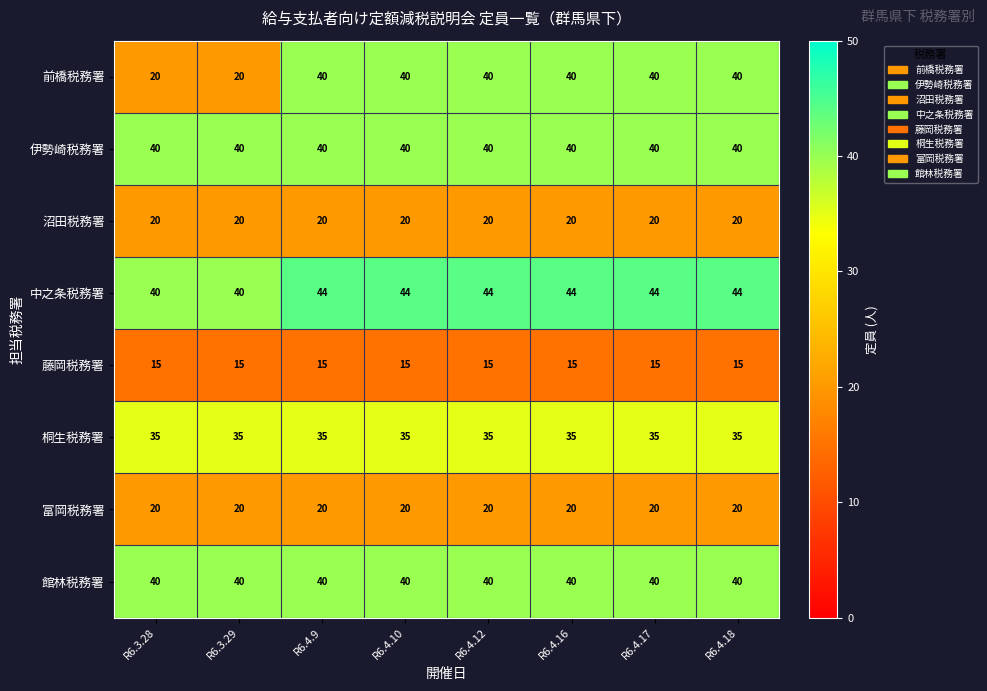

At how many categories does at least one series exceed 32?

8